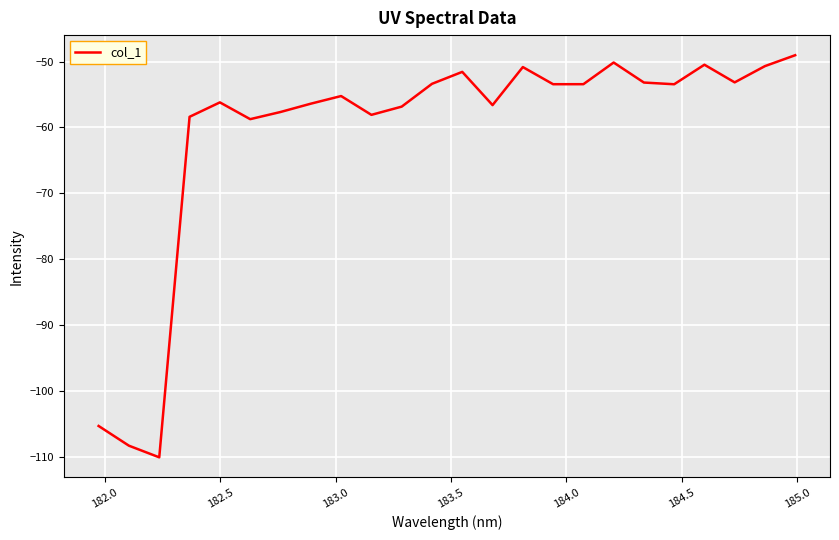

What is the difference between the maximum and minimum values?

61.1